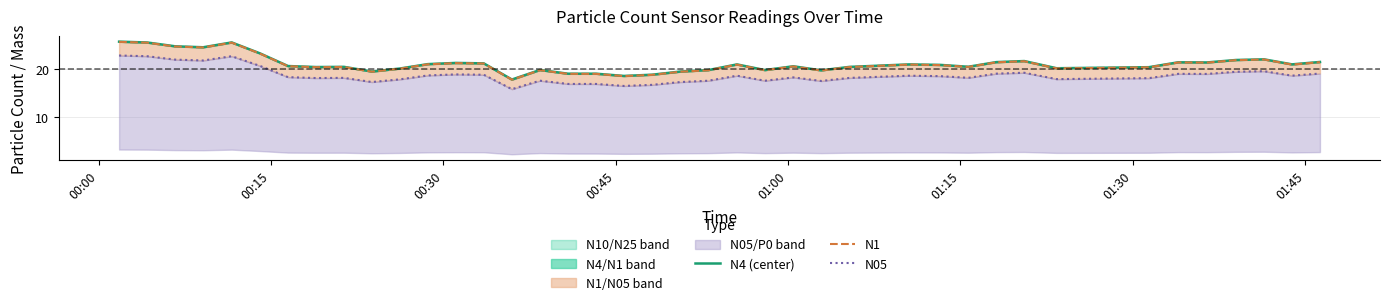

At which category is the sum across all series the highest?

00:00